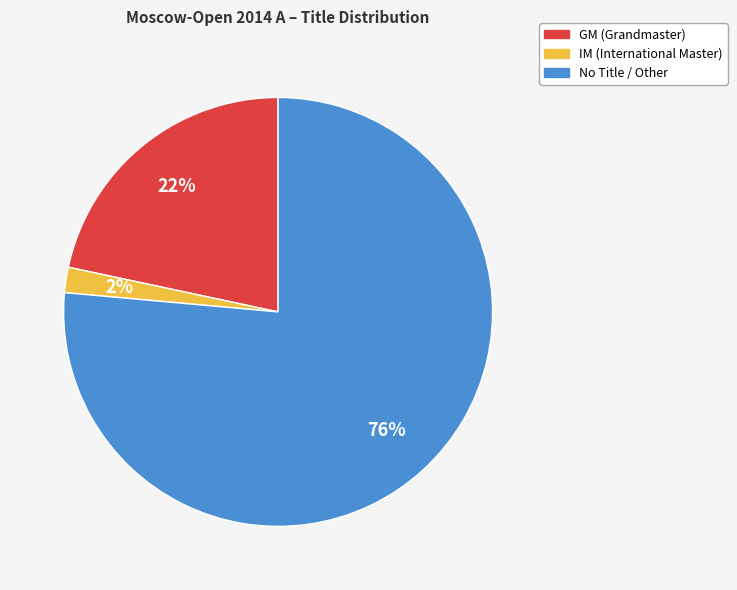

Is there any slice that represents more than half of the pie?

Yes